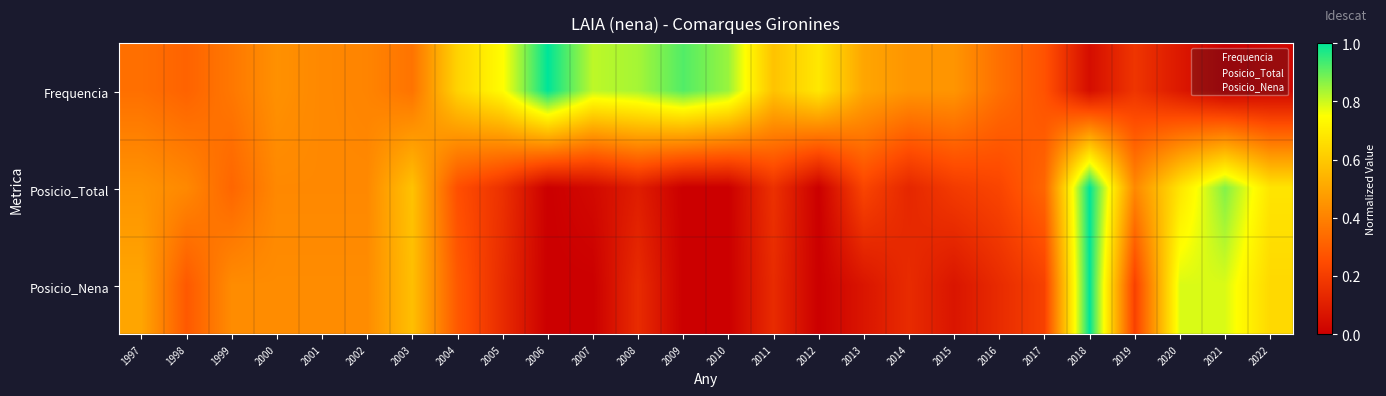

Reading left to right, what are all the values shown in this chart?

Frequencia: 1997=0.3	1998=0.3	1999=0.4	2000=0.4	2001=0.4	2002=0.4	2003=0.4	2004=0.6	2005=0.7	2006=1.0	2007=0.8	2008=0.8	2009=0.9	2010=0.8	2011=0.6	2012=0.7	2013=0.5	2014=0.5	2015=0.5	2016=0.3	2017=0.3	2018=0.0	2019=0.2	2020=0.1	2021=0.0	2022=0.0
Posicio_Total: 1997=0.5	1998=0.4	1999=0.3	2000=0.4	2001=0.4	2002=0.4	2003=0.6	2004=0.3	2005=0.2	2006=0.0	2007=0.0	2008=0.1	2009=0.0	2010=0.0	2011=0.2	2012=0.0	2013=0.2	2014=0.1	2015=0.2	2016=0.2	2017=0.3	2018=1.0	2019=0.4	2020=0.7	2021=0.9	2022=0.7
Posicio_Nena: 1997=0.5	1998=0.3	1999=0.4	2000=0.4	2001=0.4	2002=0.4	2003=0.6	2004=0.3	2005=0.1	2006=0.0	2007=0.0	2008=0.1	2009=0.0	2010=0.0	2011=0.1	2012=0.0	2013=0.1	2014=0.1	2015=0.1	2016=0.1	2017=0.2	2018=1.0	2019=0.2	2020=0.8	2021=0.8	2022=0.6